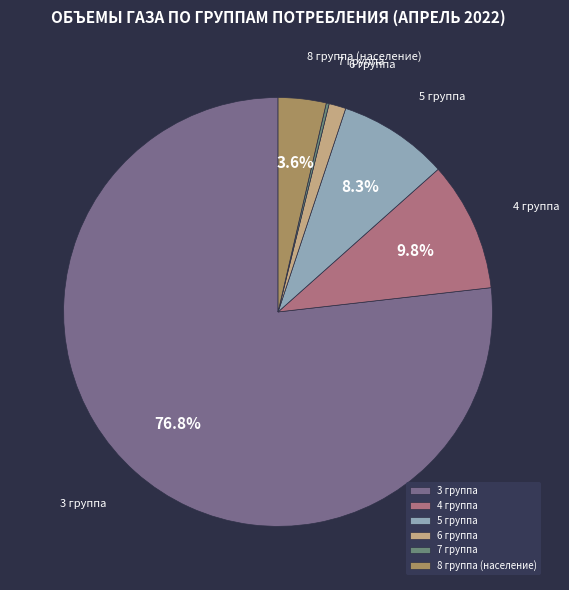

Does 3 группа account for over 50% of the chart?

Yes